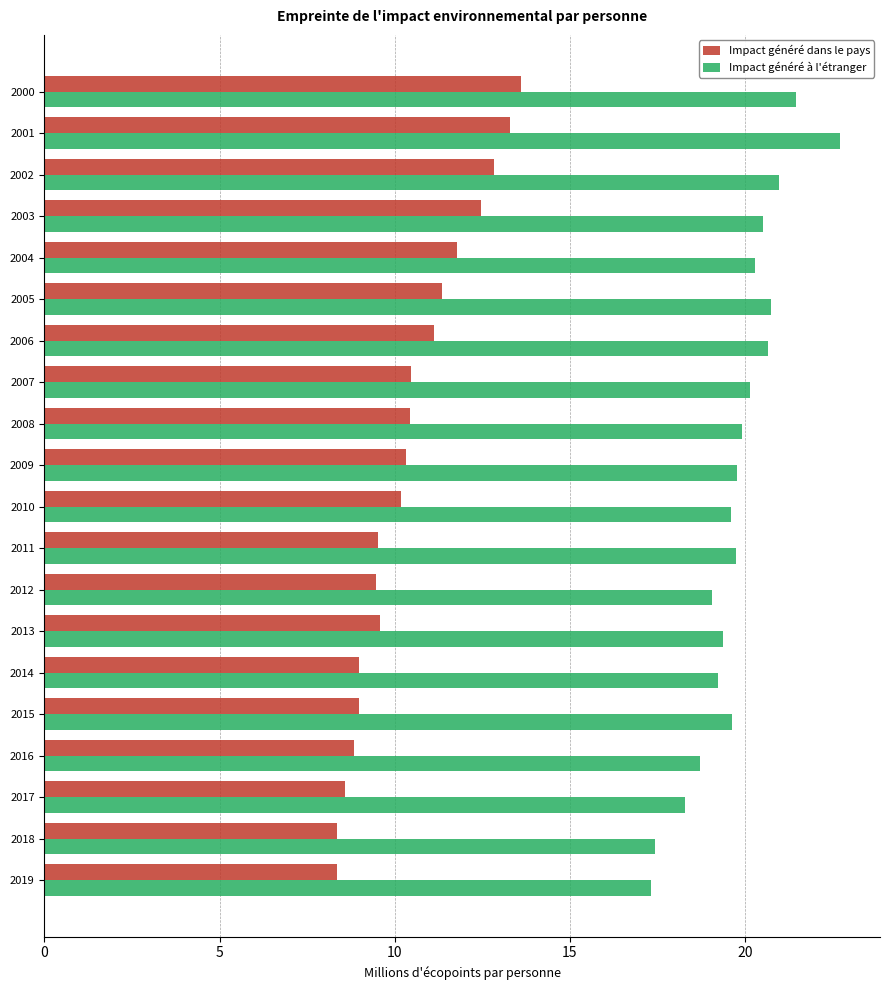

What is the smallest value displayed?

8.4